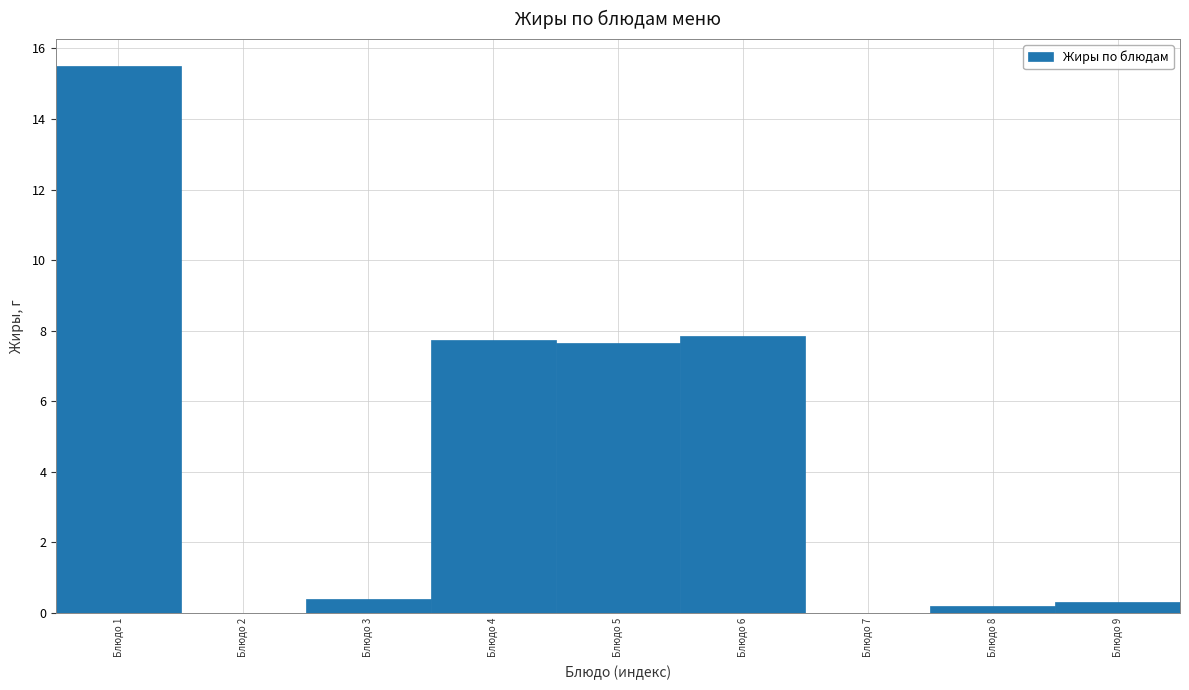

Is it true that the value at Блюдо 5 is 3.7?

False